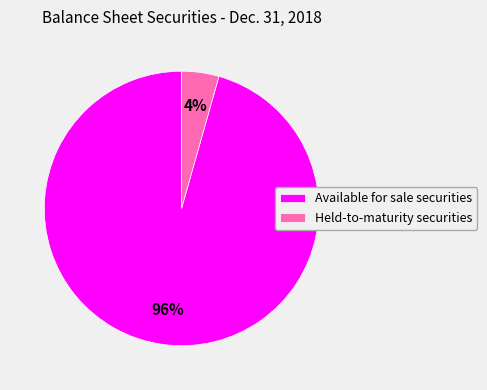

How many slices are in this pie chart?

2